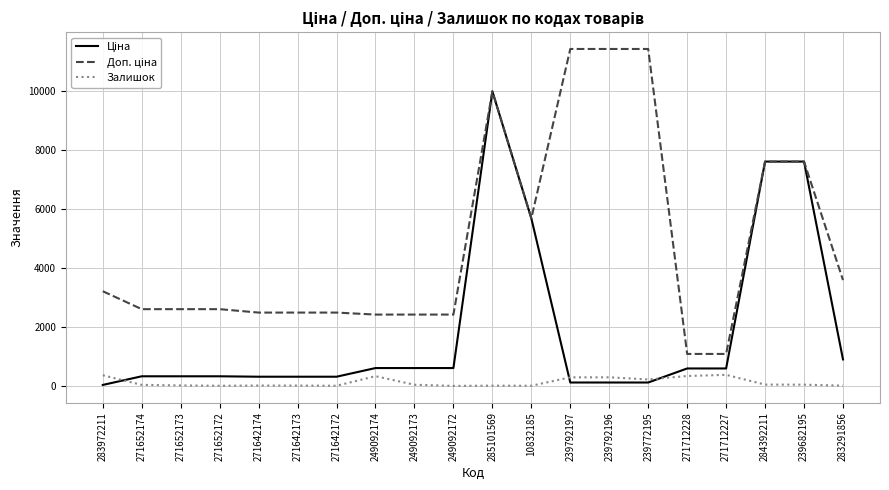

What is the difference between the Залишок values at 249092174 and 271652173?

313.0